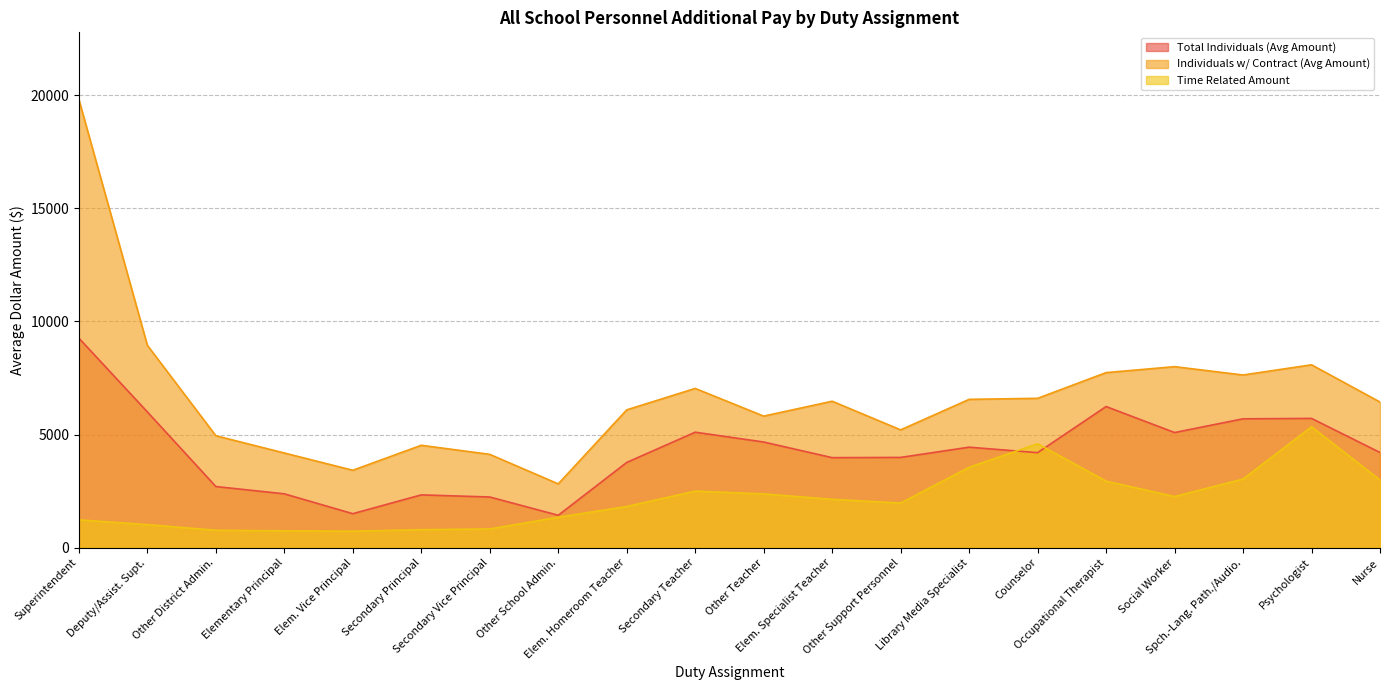

What are all the series names shown in the legend?

Total Individuals (Avg Amount), Individuals w/ Contract (Avg Amount), Time Related Amount